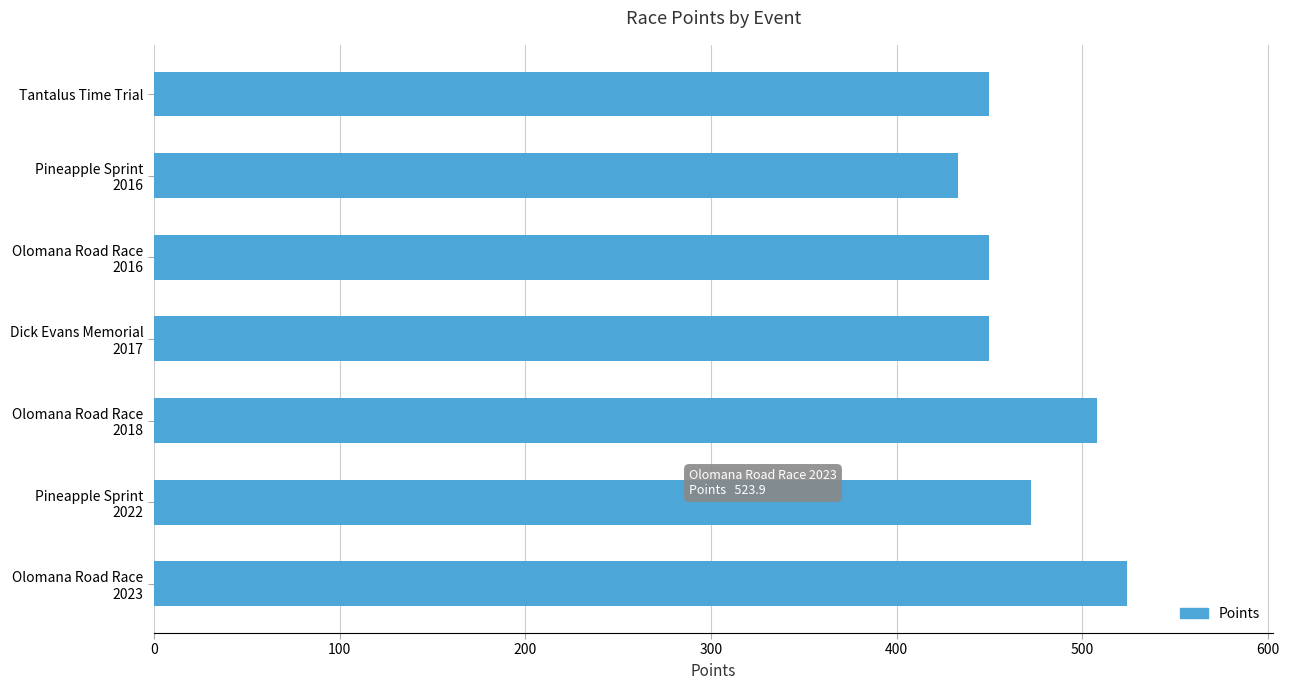

Are the bars grouped side by side (vs. stacked)?

No